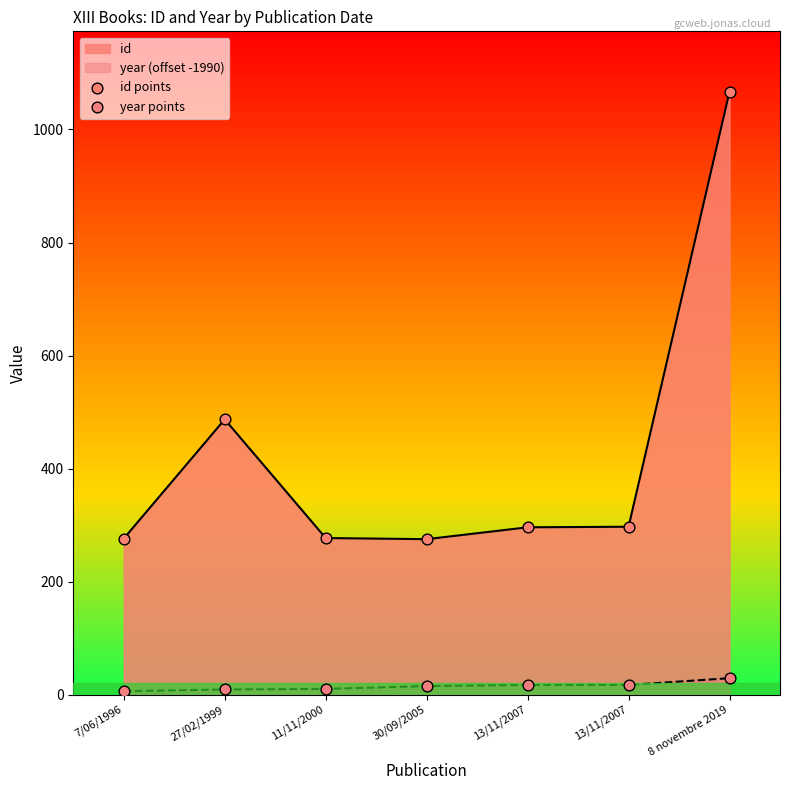

What is the total value across all series at 8 novembre 2019?

1096